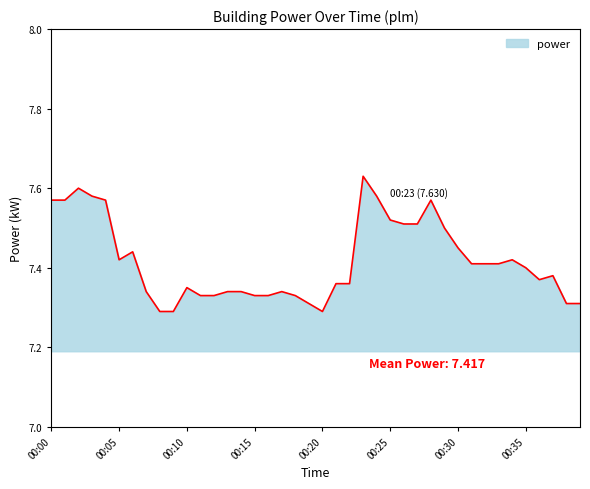

What is the difference between the second highest and minimum values?

0.3